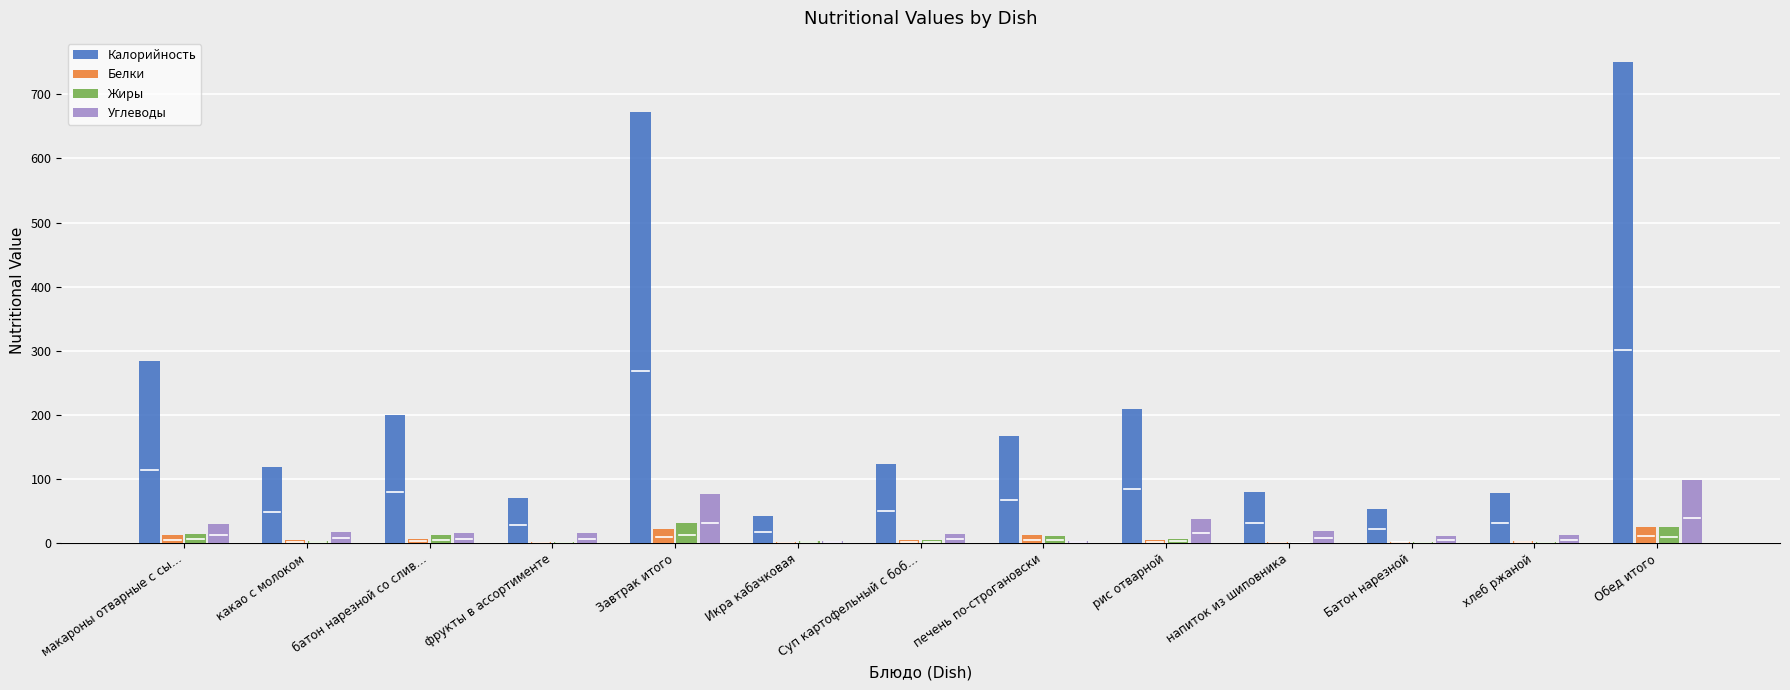

What is the maximum value for Углеводы?

98.0